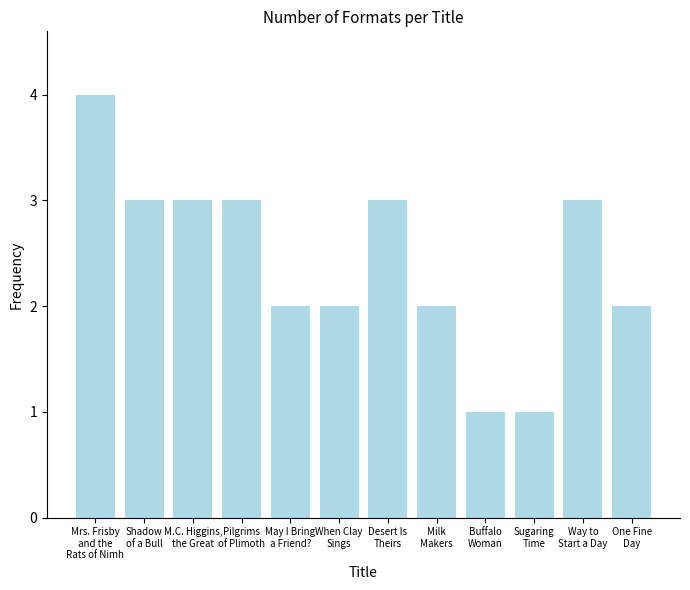

What is the maximum value shown in the chart?

4